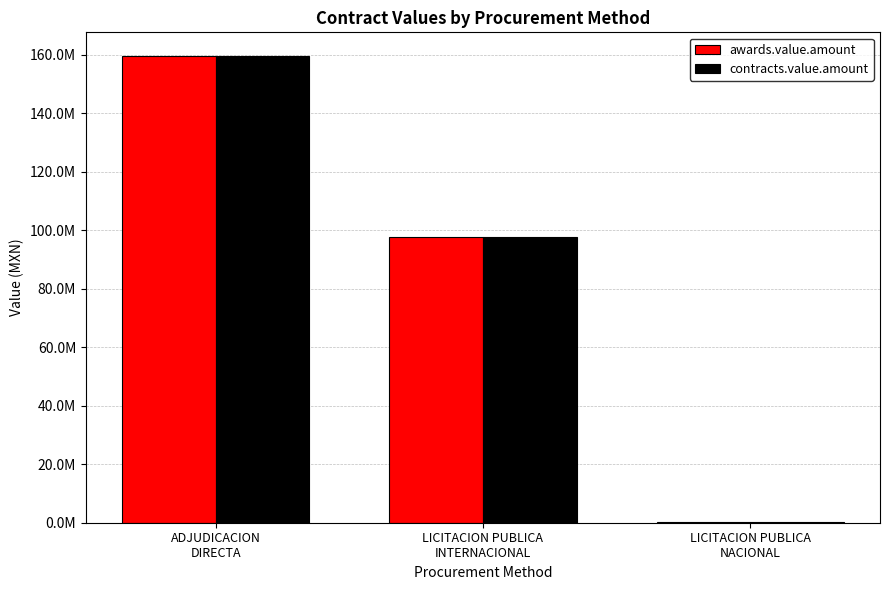

At which category does the chart reach its minimum across all series?

LICITACION PUBLICA
NACIONAL